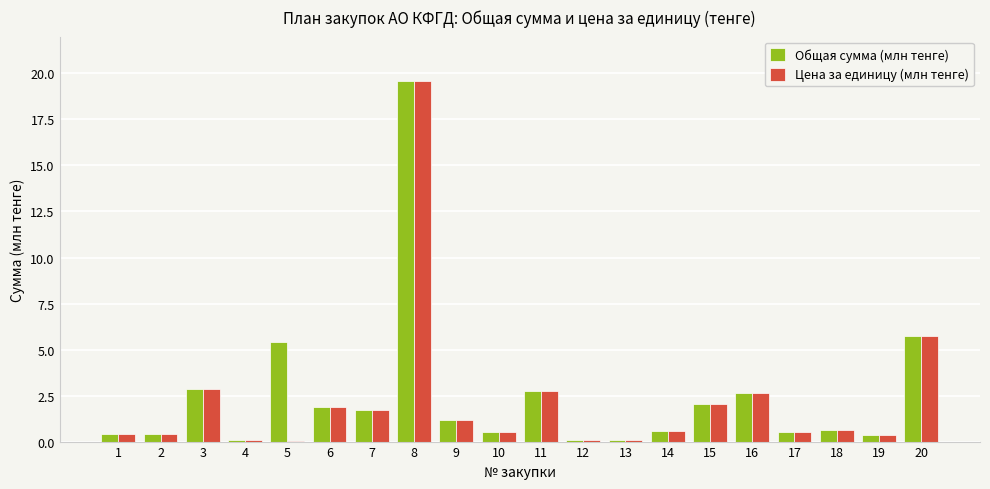

What is the greatest value displayed?

19.6